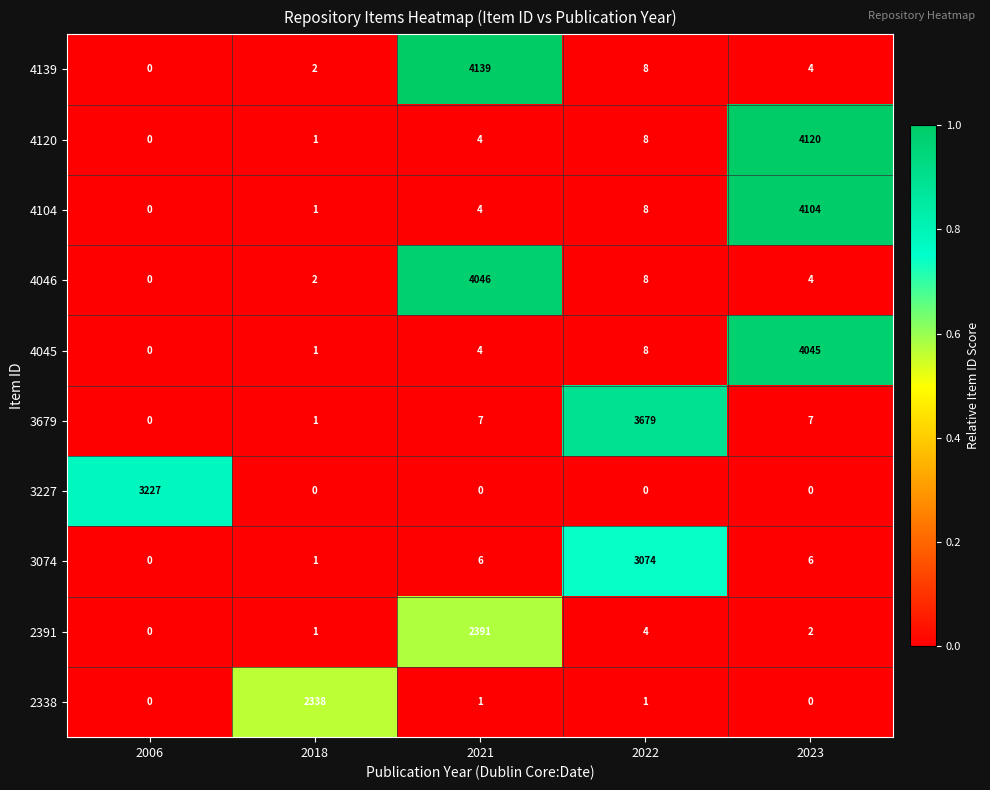

What is the total value across all series at 2006?

3227